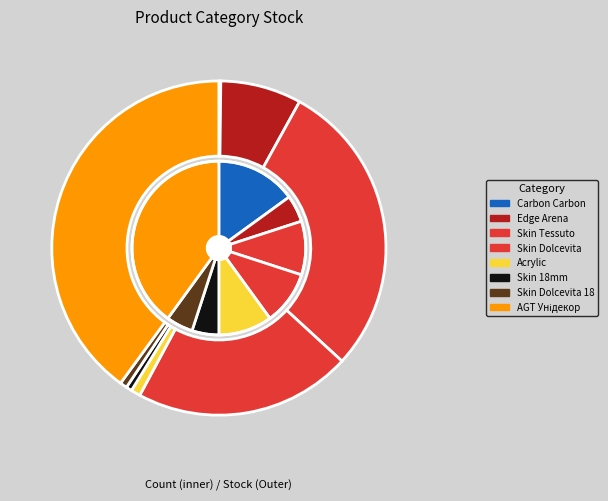

To the nearest percent, what portion does Панель Carbon Carbon 19 мм. Металдекор represent?

15%